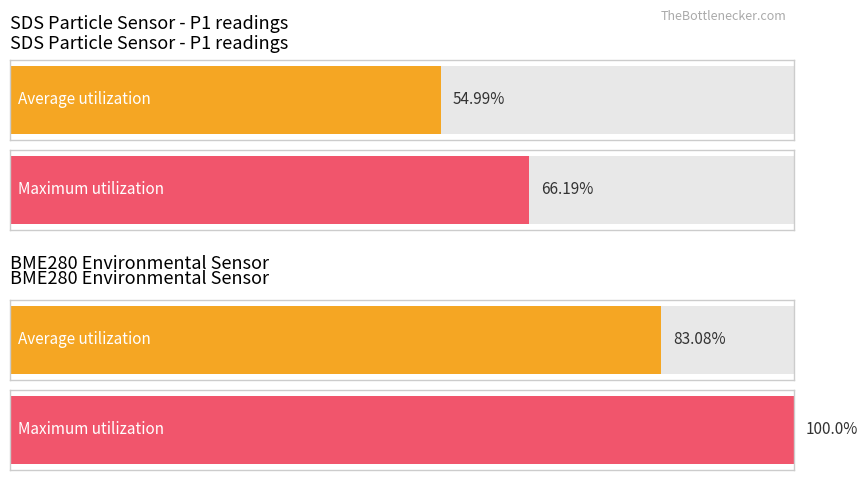

Is the value of Average utilization at BME280_humidity greater than the value of Maximum utilization at BME280_humidity?

No